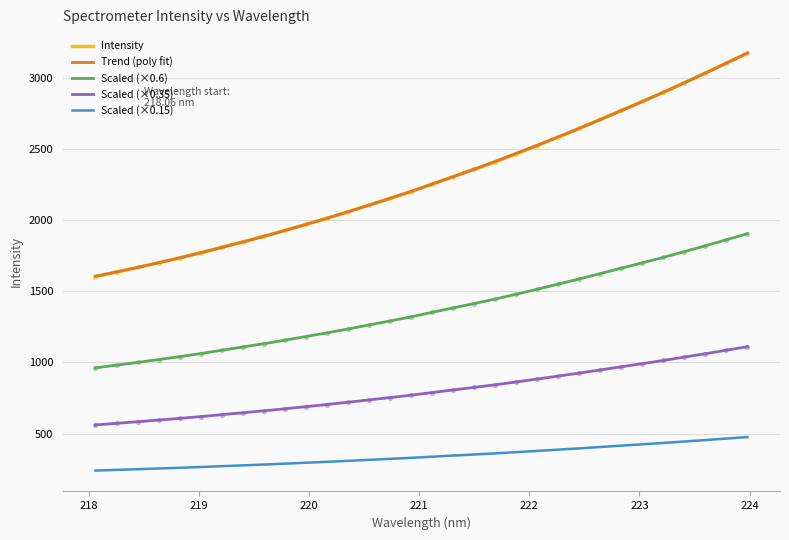

Between 220.7354 and 219.589, which is larger?

220.7354